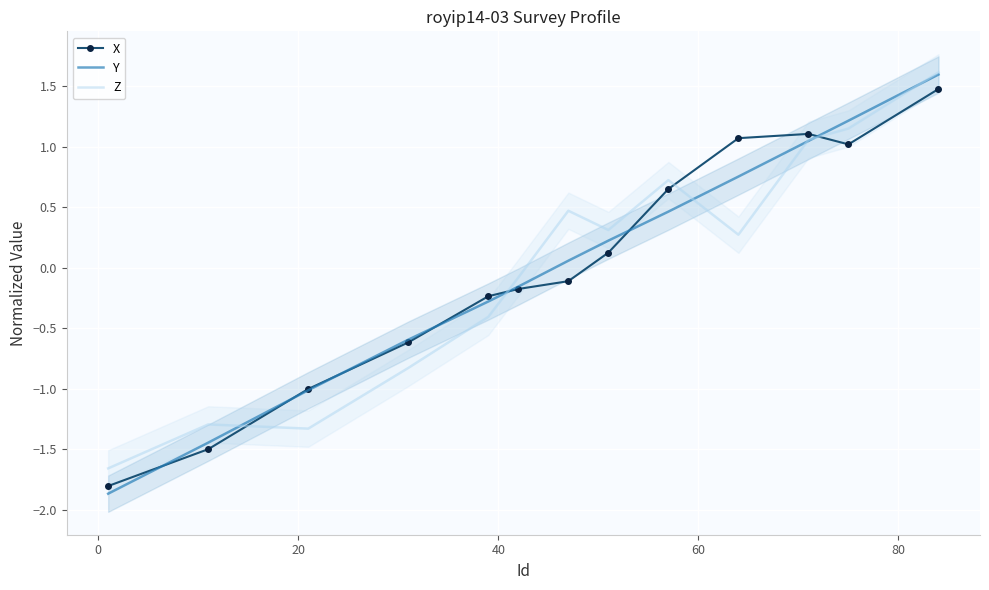

How many intersections are there between Z and X?

4